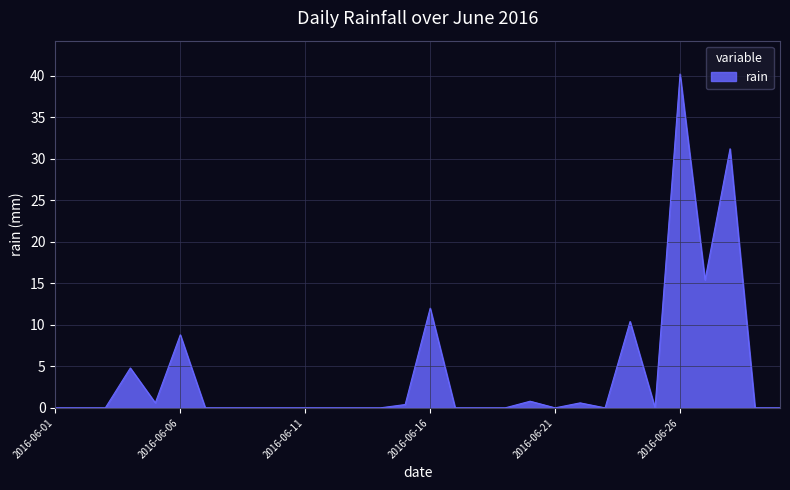

Does the chart have visible grid lines?

Yes